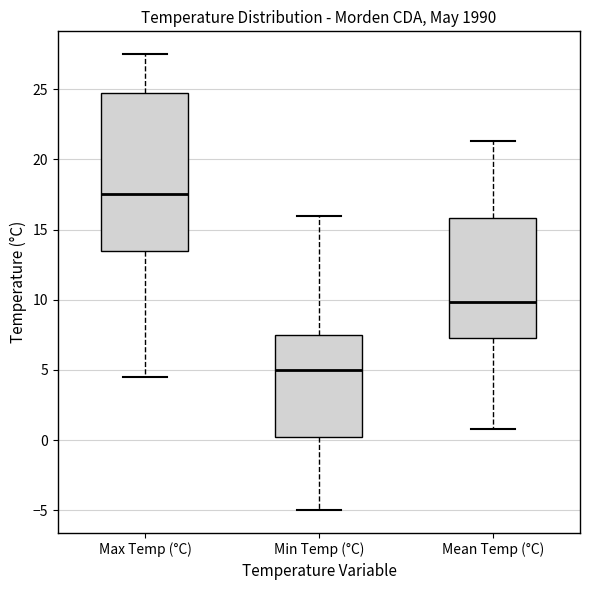

Which box is the tallest, from its lower edge to its upper edge?

Max Temp (°C)